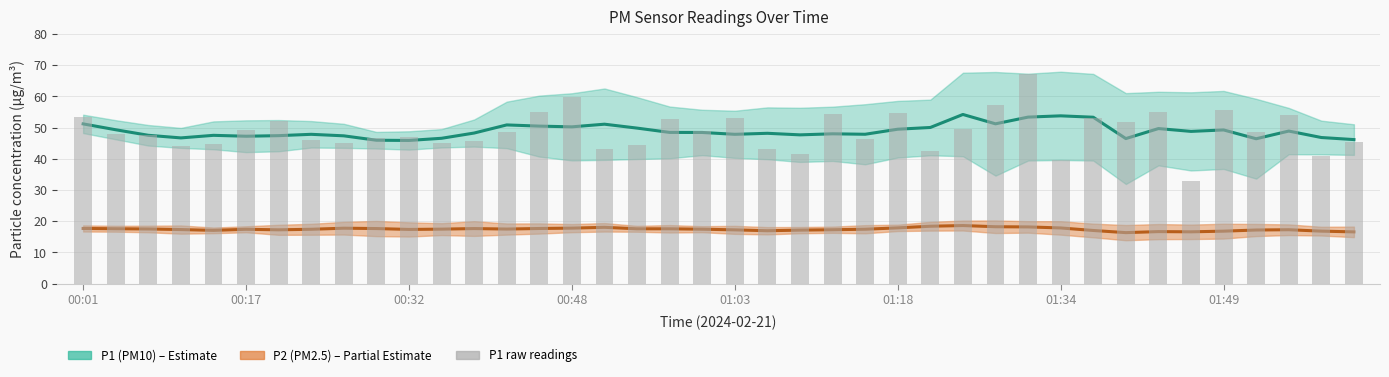

Is it true that the value at 01:49 is 21.5?

False